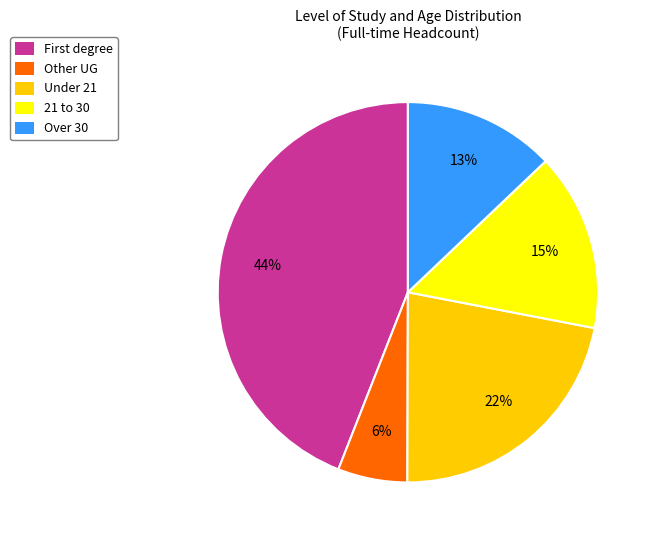

Is the sum of Under 21 and 21 to 30 greater than half?

No